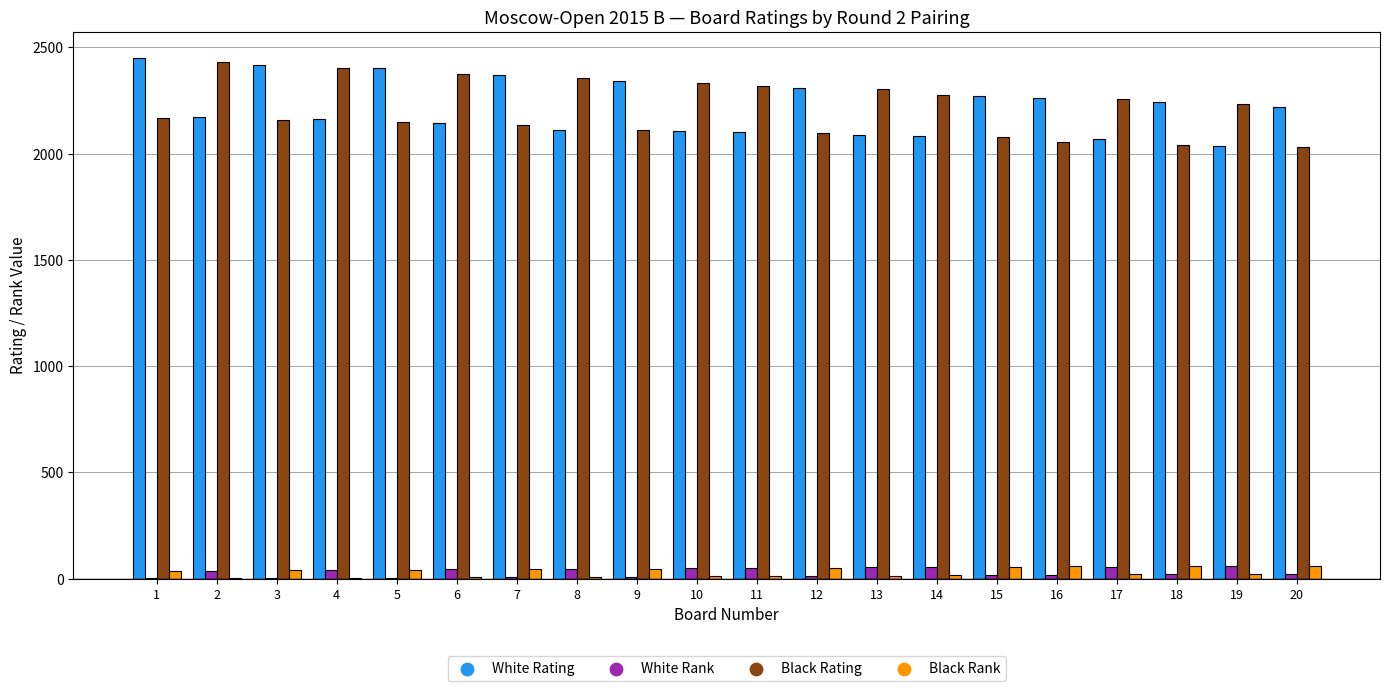

What is the sum of all Black Rank values?

608